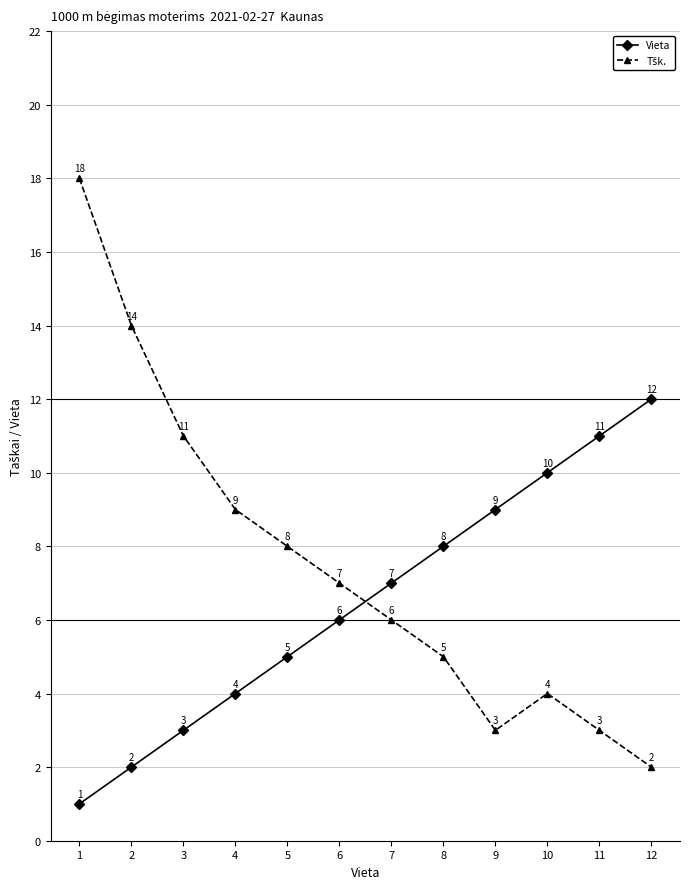

What is the total value across all series at 4?

13